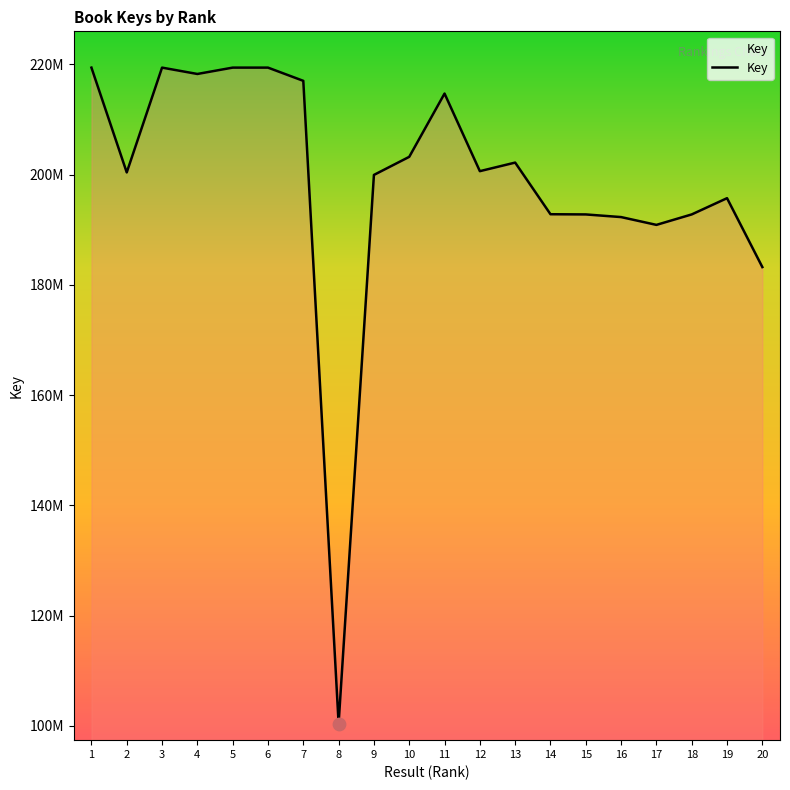

Which has a higher value, 8 or 10?

10